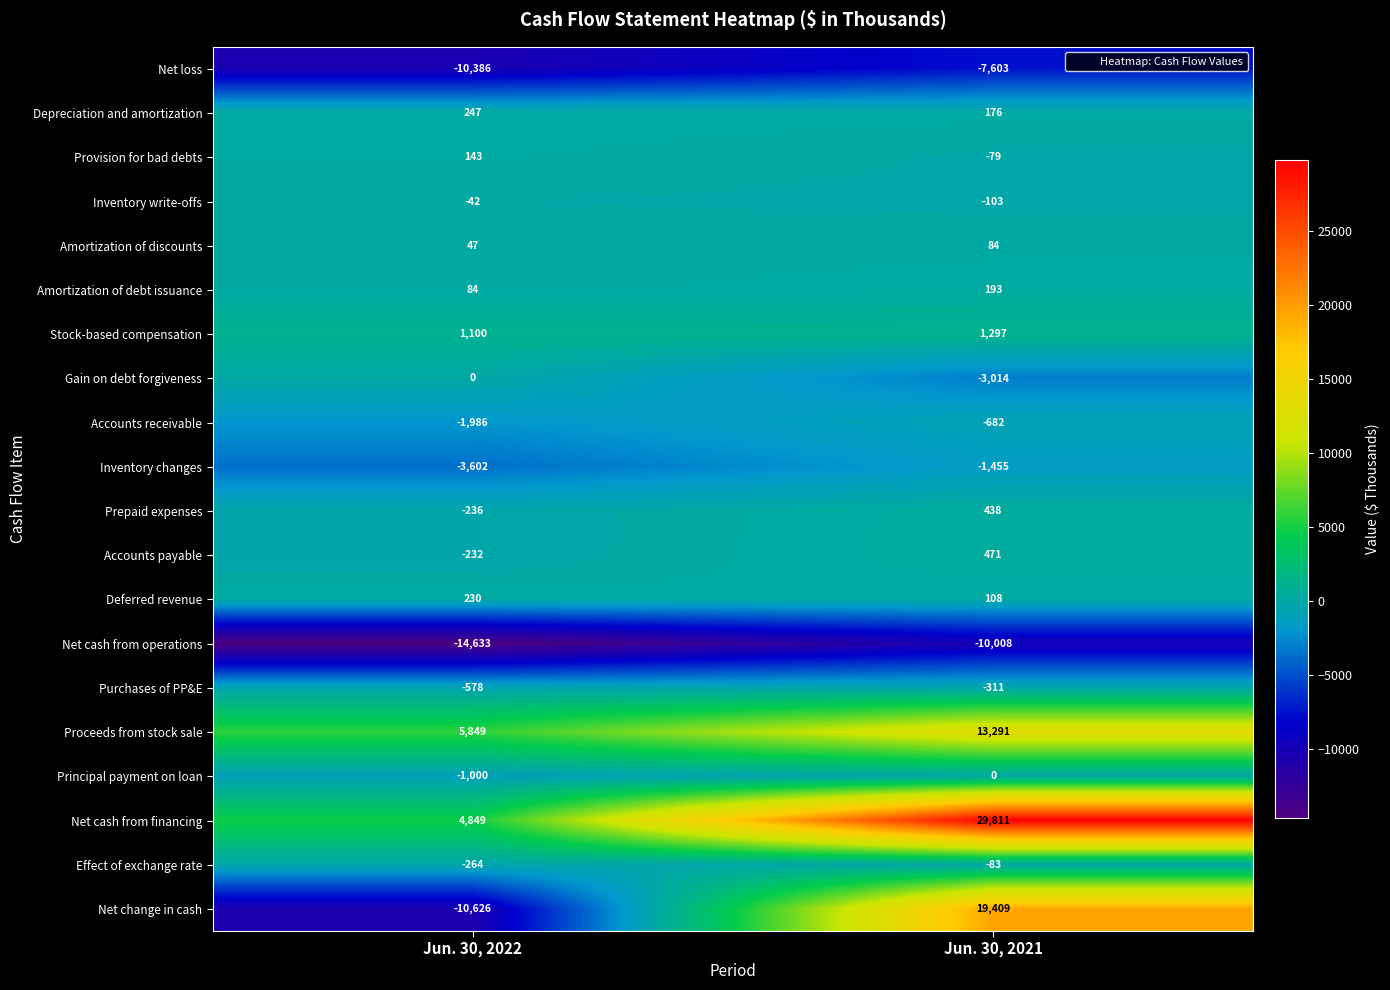

What is the smallest value displayed?

-14633